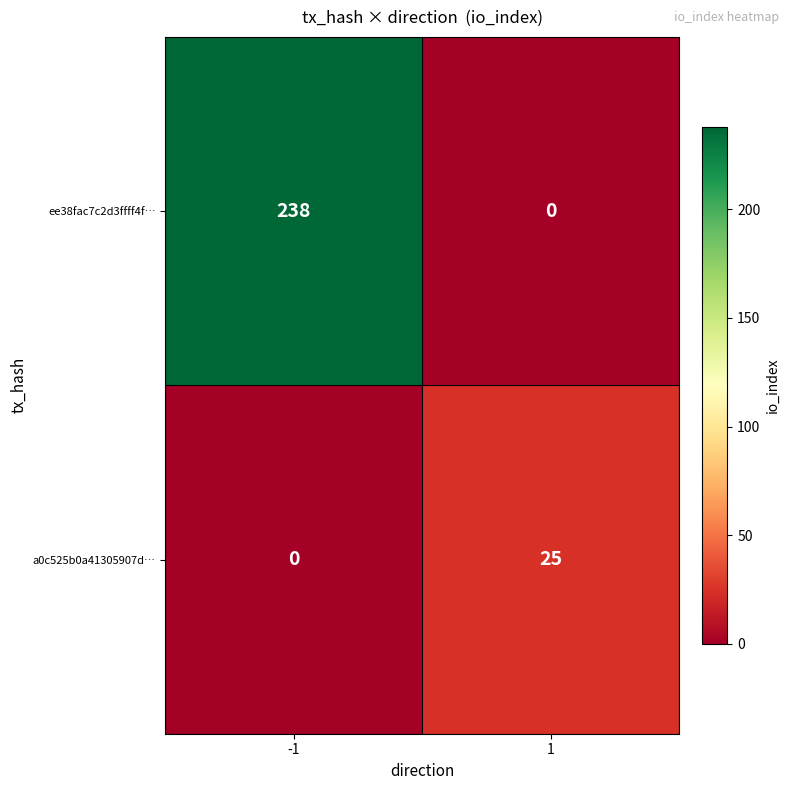

Read the a0c525b0a41305907d… value at 1, to the nearest 5.

25